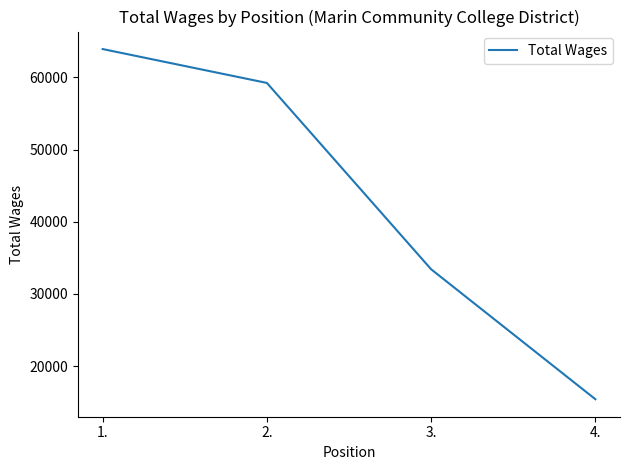

List the labels in order of value, smallest first.

4., 3., 2., 1.